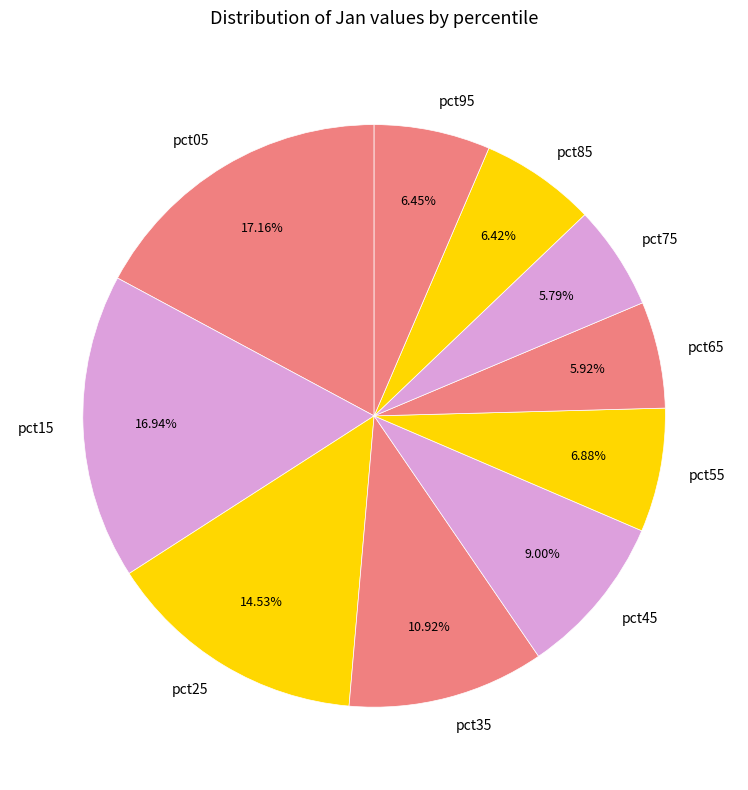

Between pct45 and pct75, which is larger?

pct45